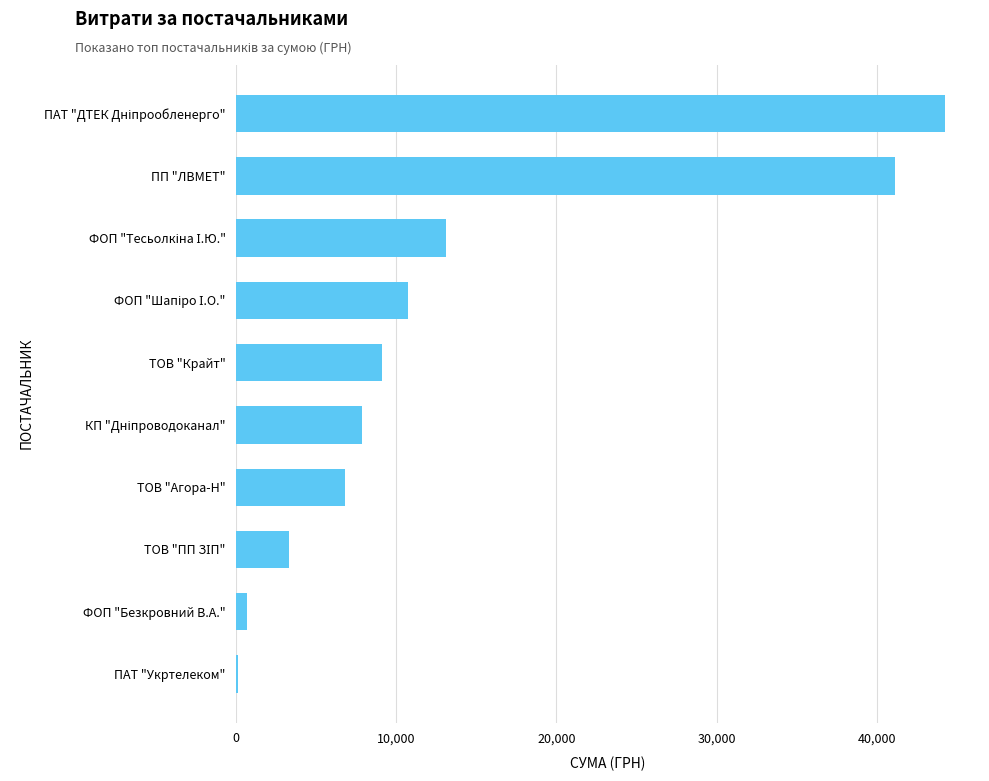

The chart shows a value of 9101.0 at ТОВ "Крайт". True or false?

True